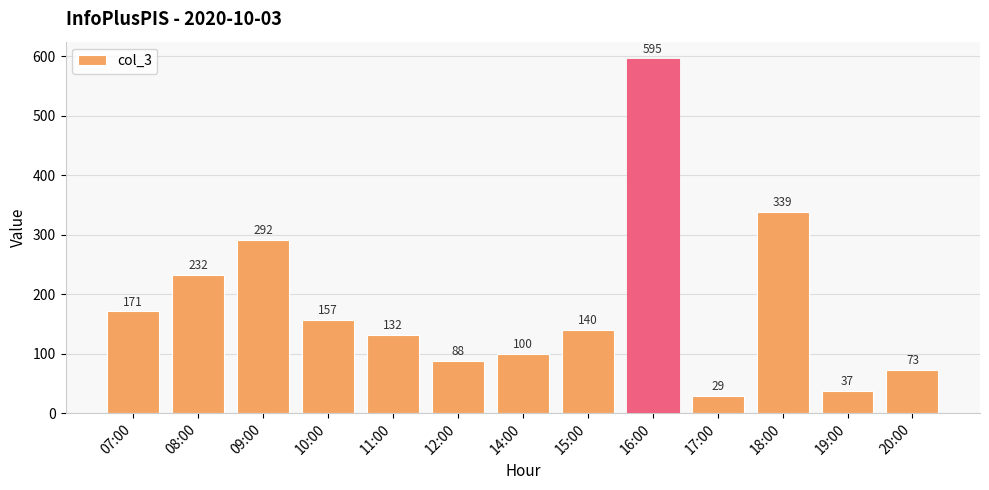

Reading left to right, transcribe all the data shown in this chart.

171	232	292	157	132	88	100	140	595	29	339	37	73